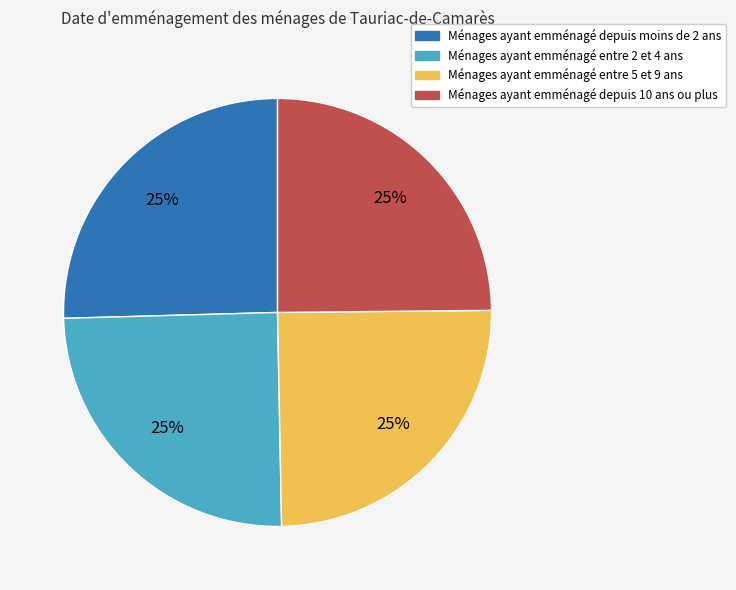

Is there any slice that represents more than half of the pie?

No